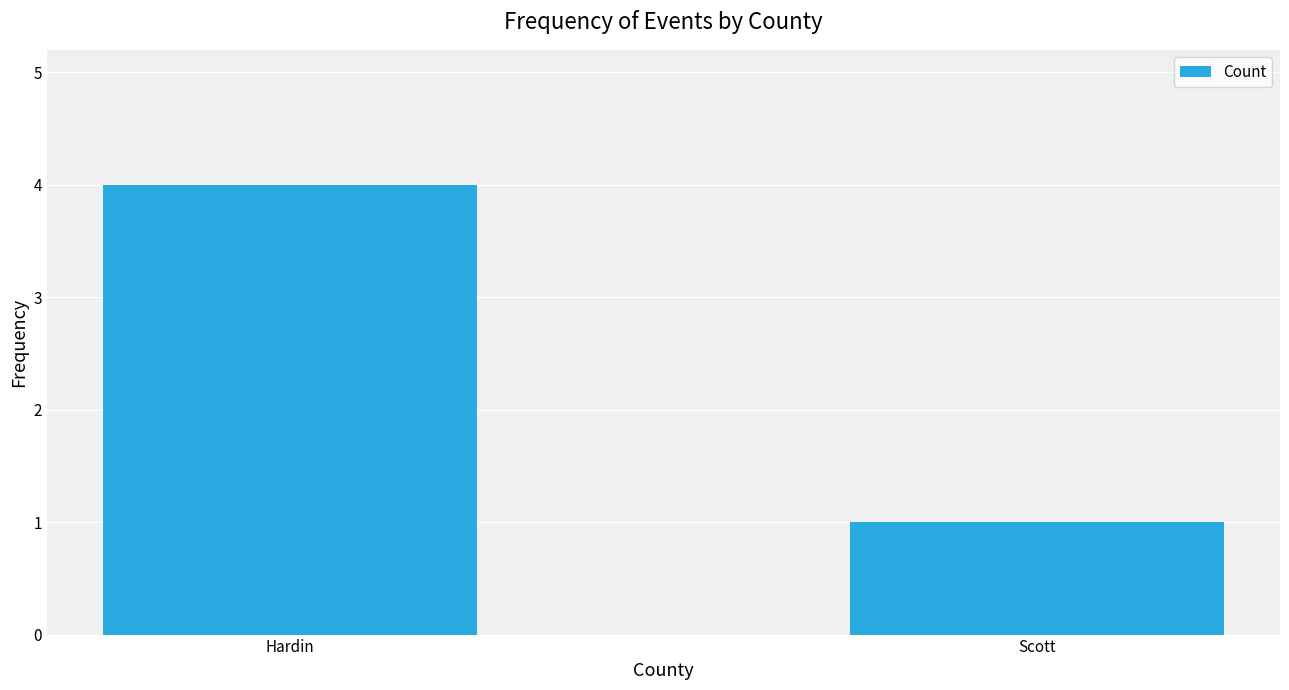

What is the change in value from Hardin to Scott?

-3